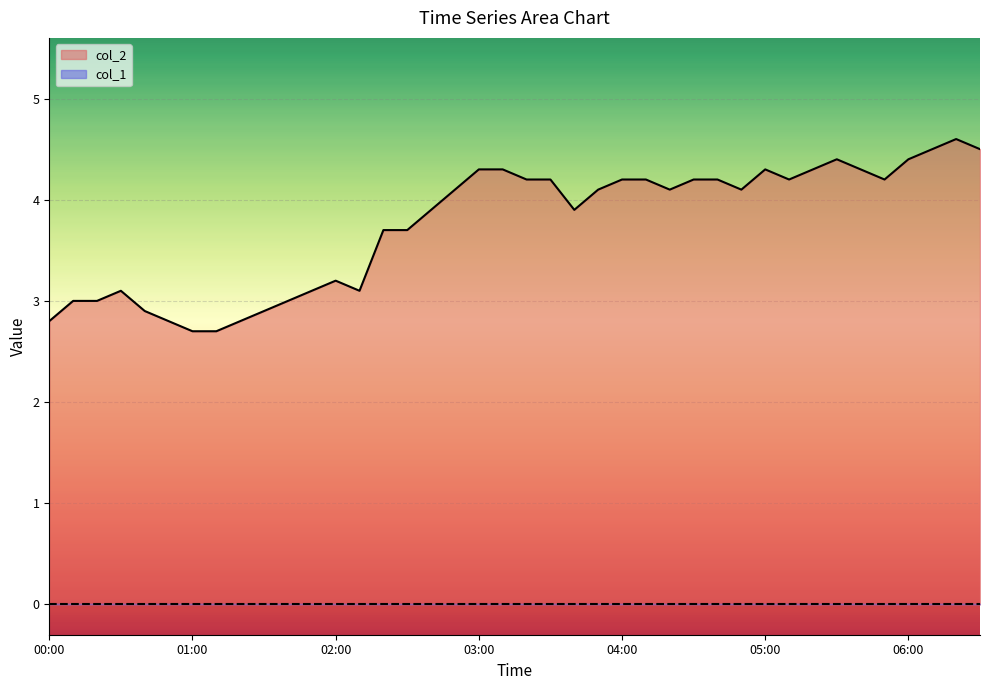

In col_2, how many points are lower than both neighbors (excluding endpoints)?

6